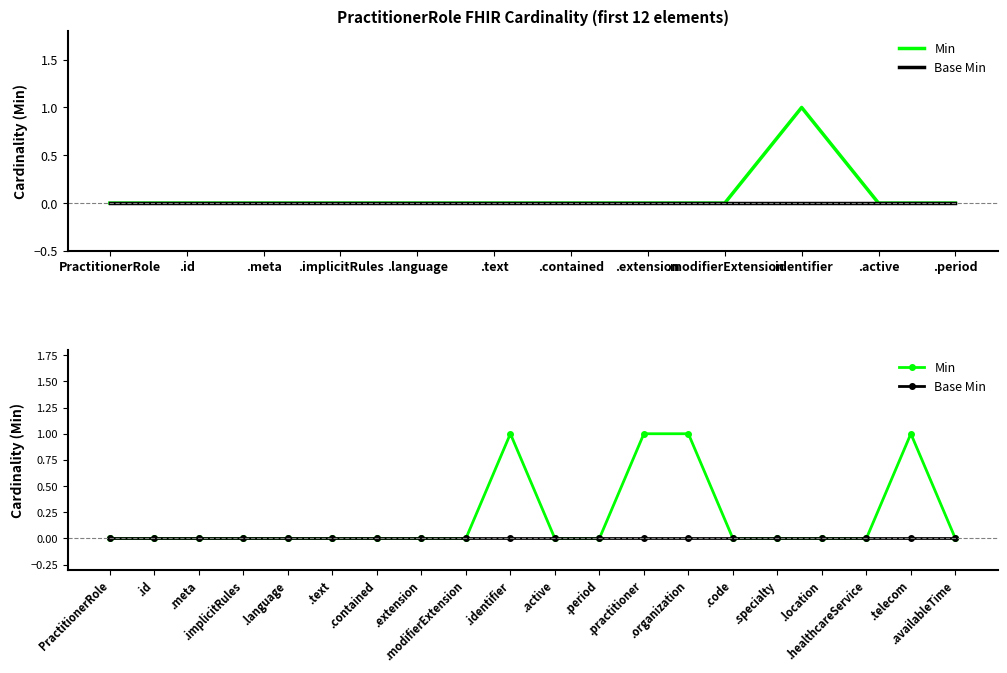

List the series in order of their peak value, highest first.

Min, Base Min